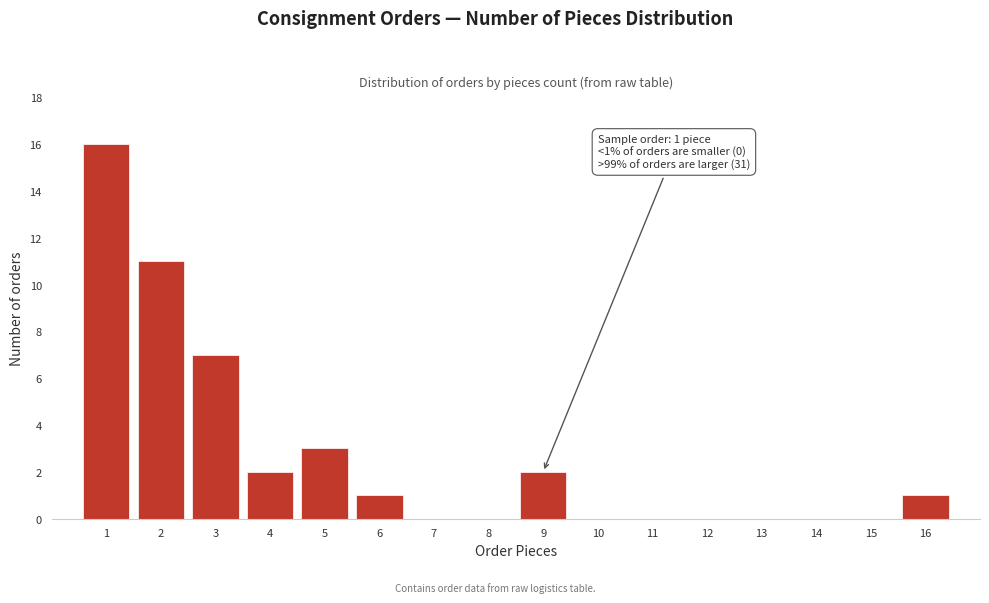

Reading left to right, list all the values displayed in this chart.

1=16	2=11	3=7	4=2	5=3	6=1	7=0	8=0	9=2	10=0	11=0	12=0	13=0	14=0	15=0	16=1